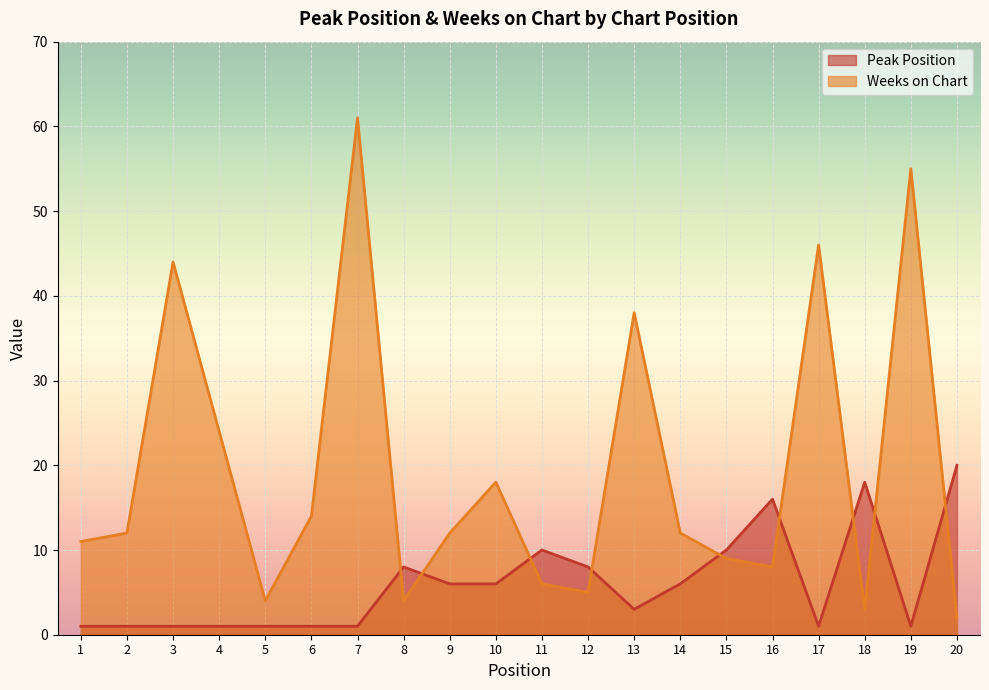

At which category does Peak Position reach its first local peak?

8